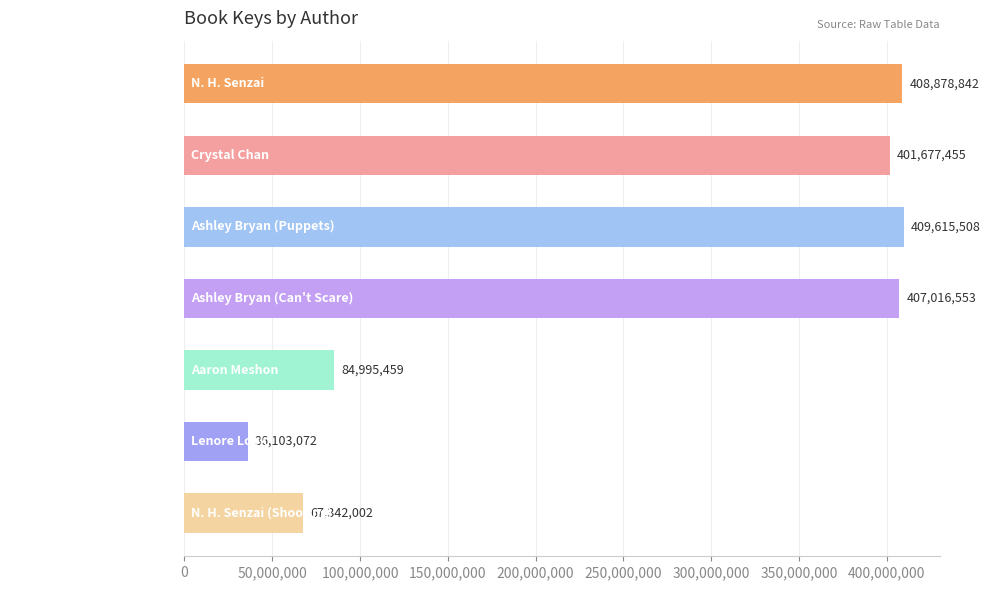

What position from the bottom is N. H. Senzai?

7